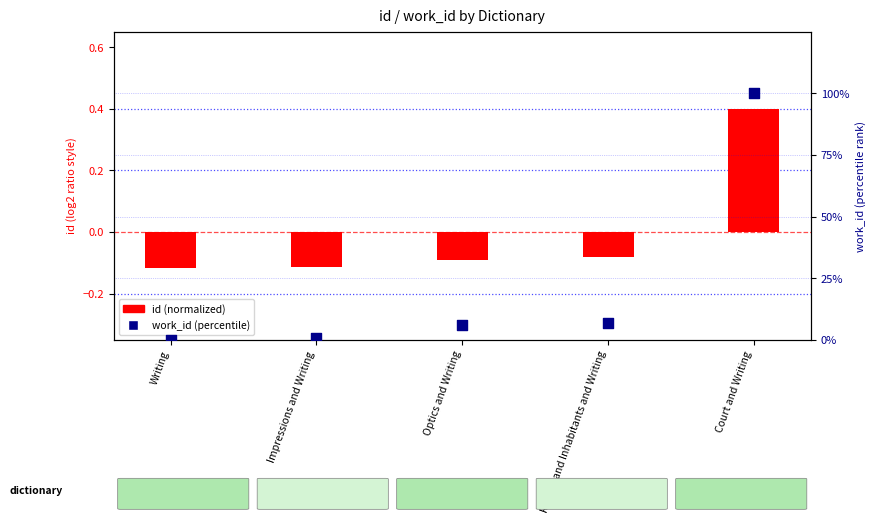

What is the total value across all series at Optics and Writing?

5.9